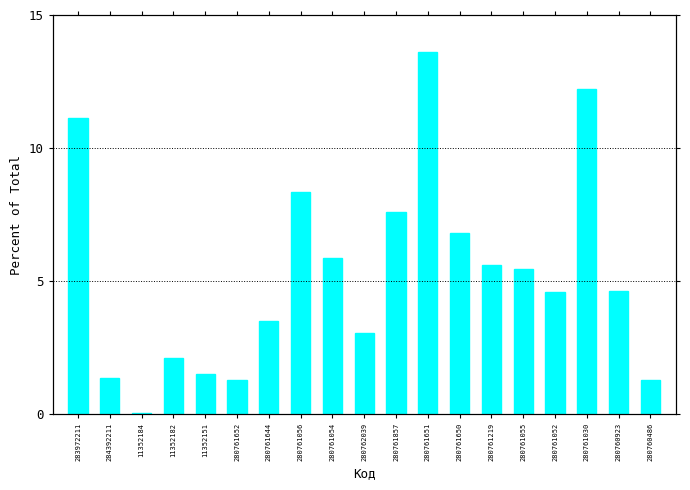

What is the difference between the values at 284392211 and 283972211?

9.8